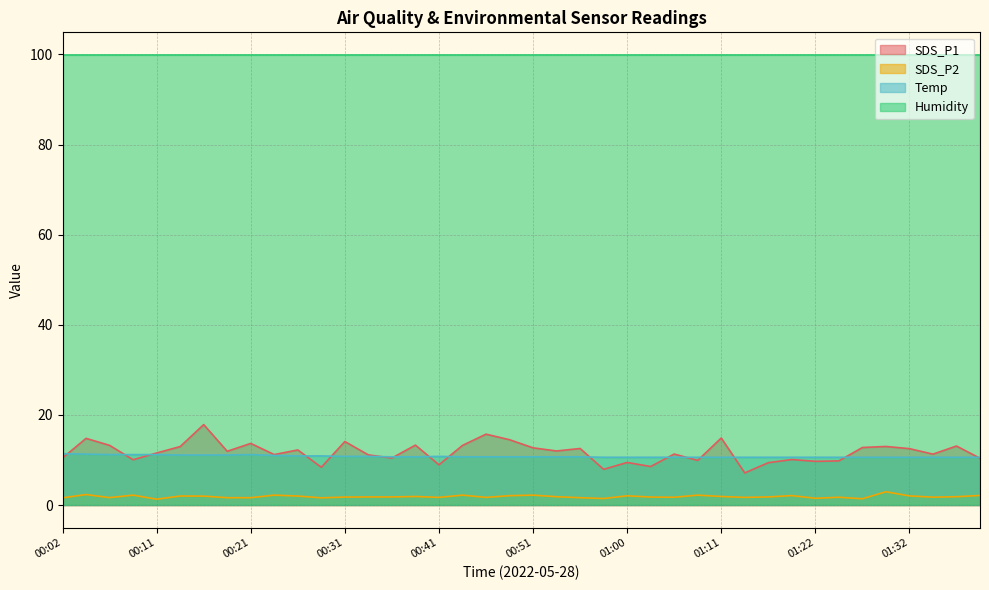

The value of SDS_P2 at 00:24 is 3.5. True or false?

False